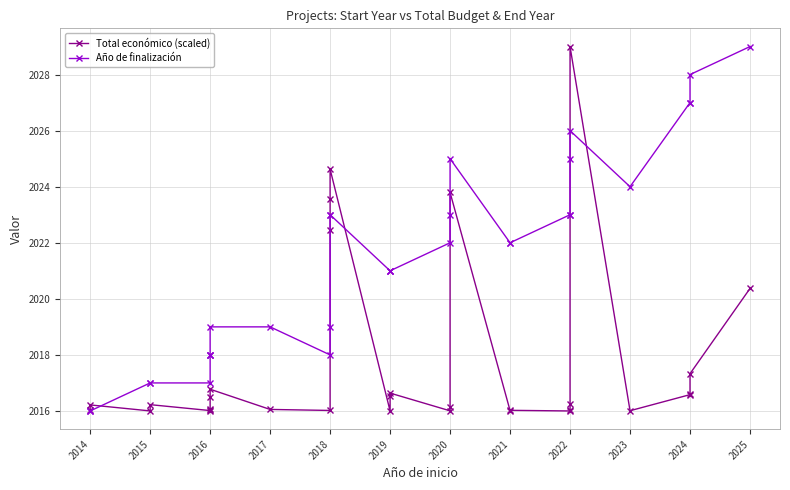

Which series has the largest total across all categories?

Año de finalización